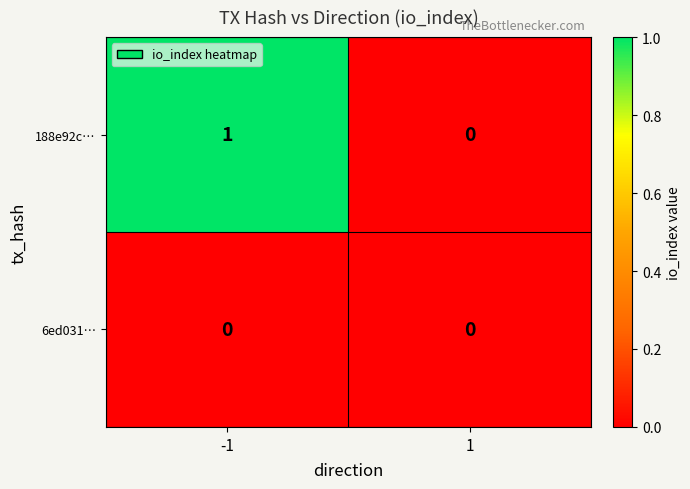

Rank the series by their maximum value, from lowest to highest.

6ed031…, 188e92c…